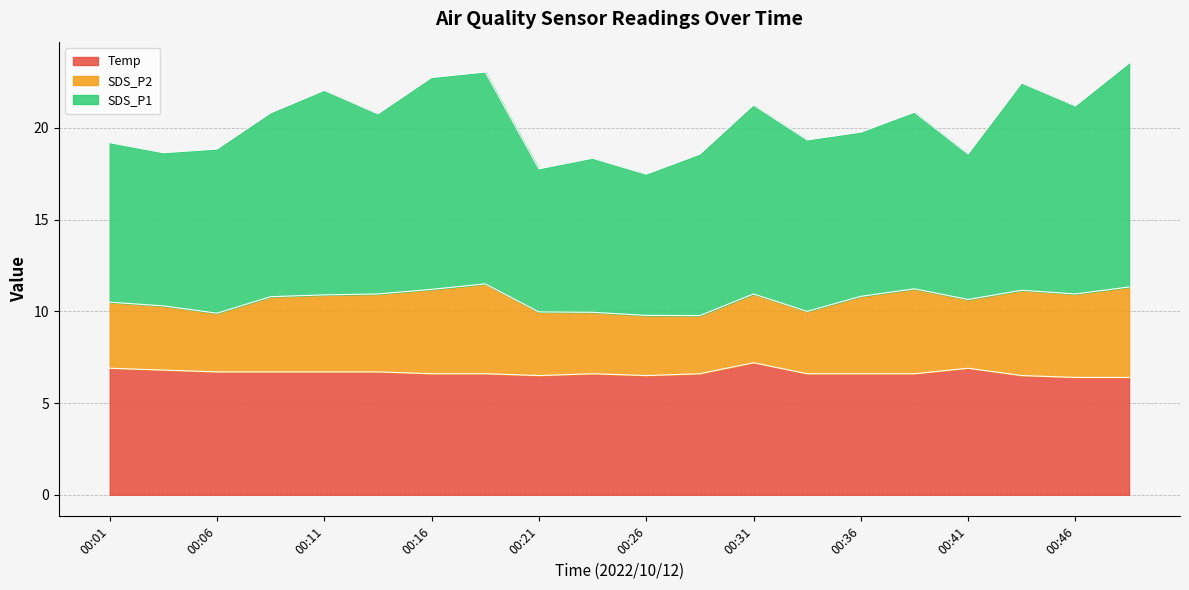

What is the total value across all series at 00:46?

21.2